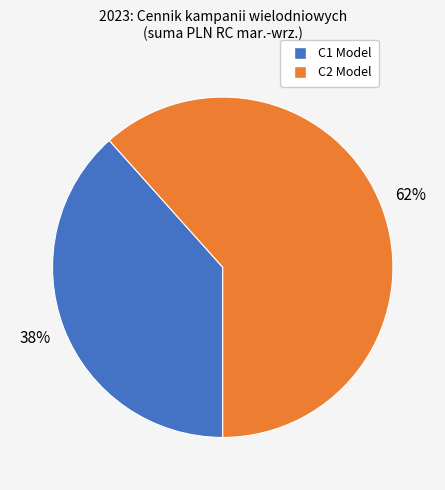

Is there a majority slice in this chart?

Yes